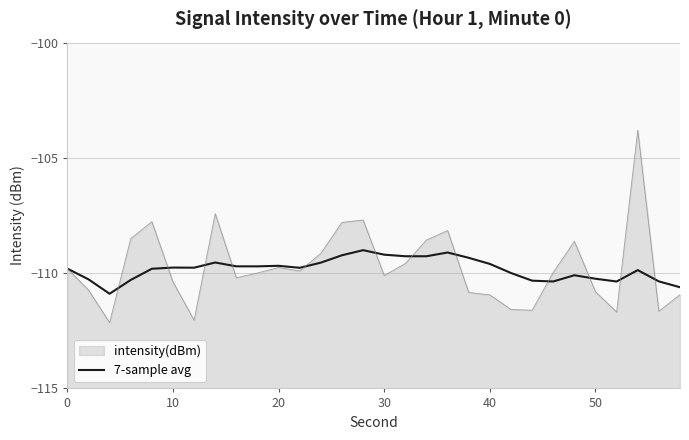

Is it true that the value at 11 is -66.8?

False